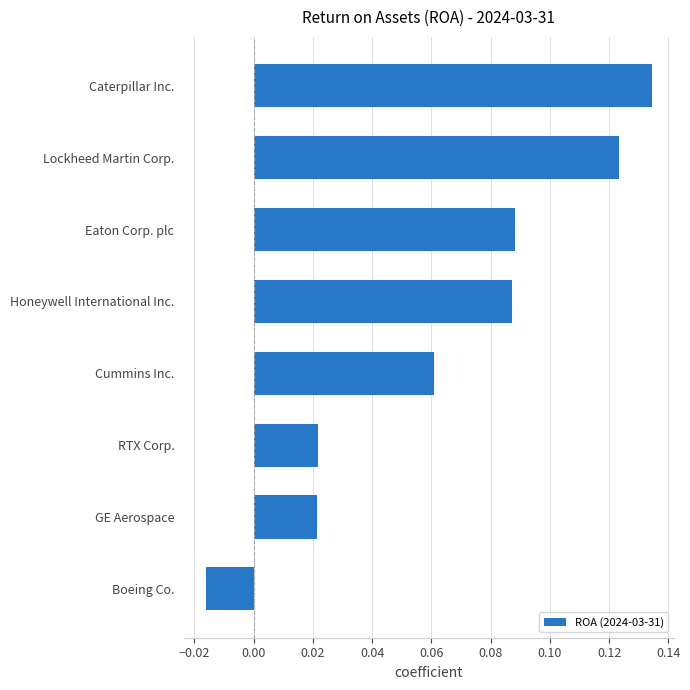

At which category does the chart reach its minimum across all series?

Boeing Co.